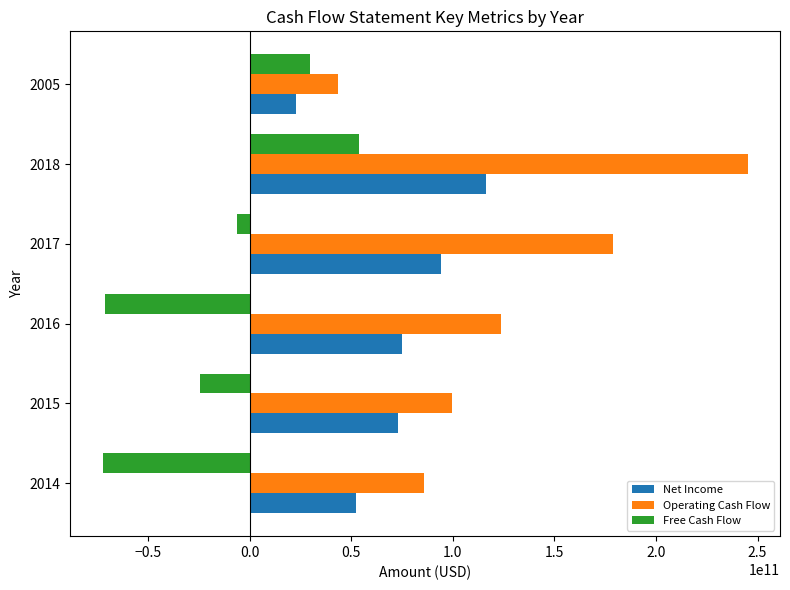

At which label does Net Income reach its minimum?

2005